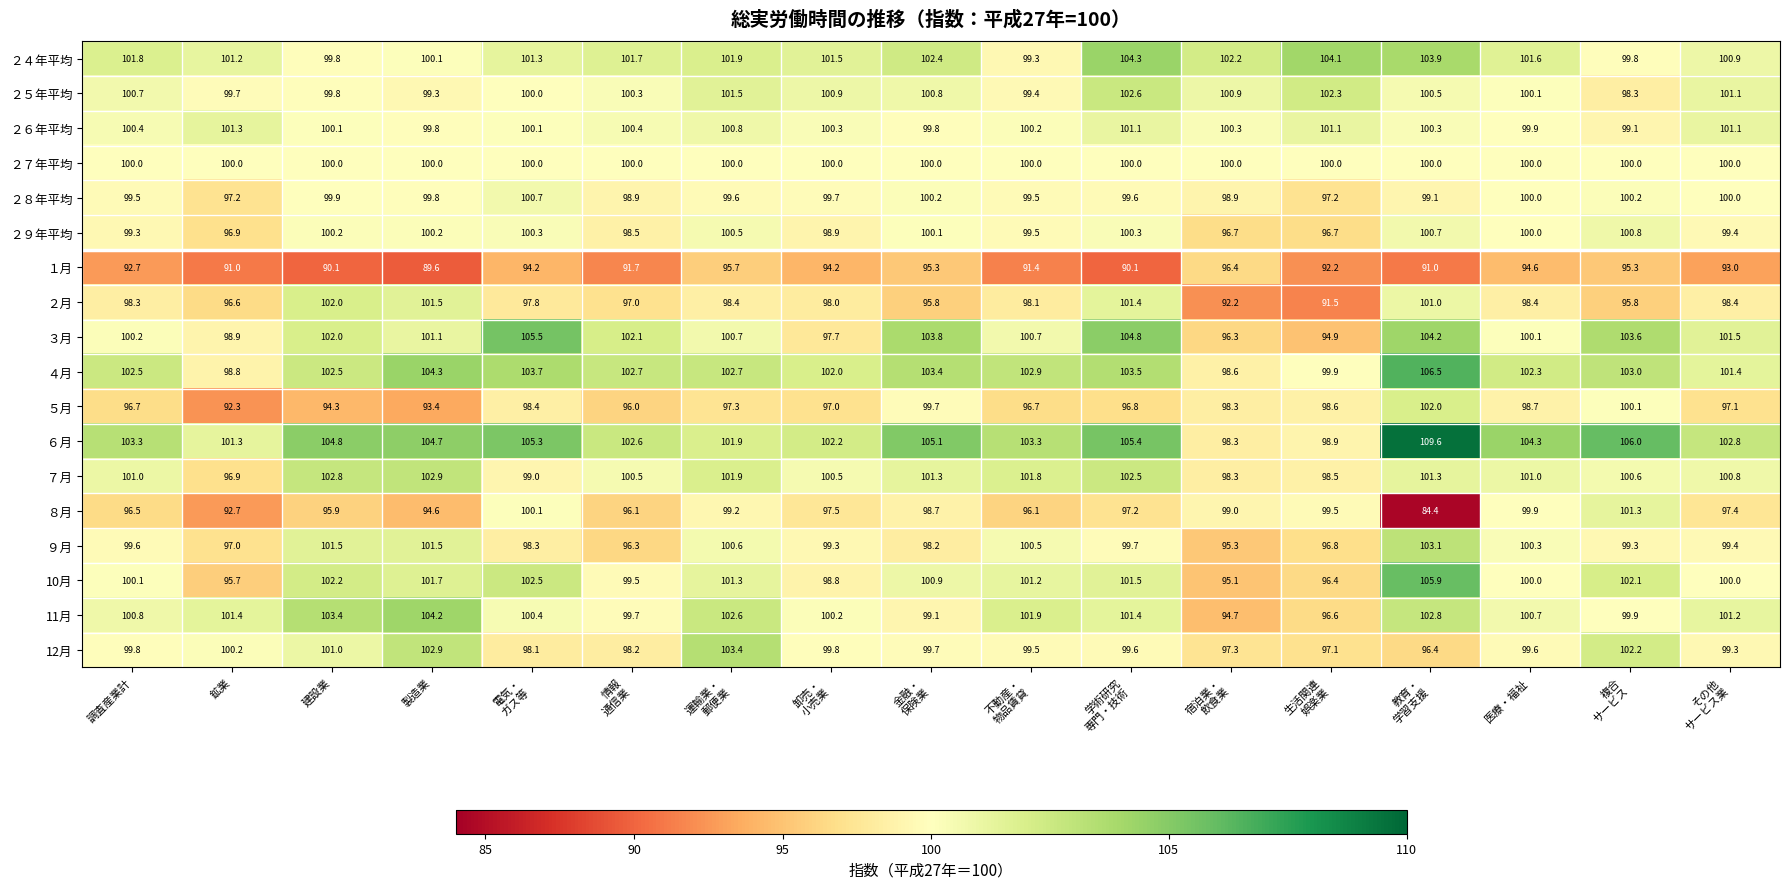

What is the average value of the ８月 series?

96.8